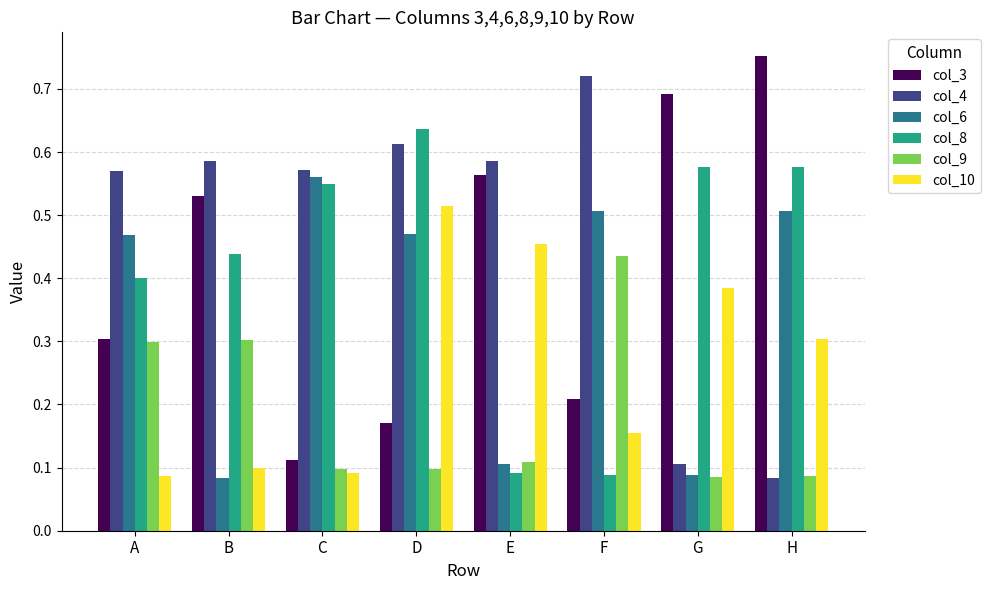

What is the approximate value of col_3 at A?

0.3